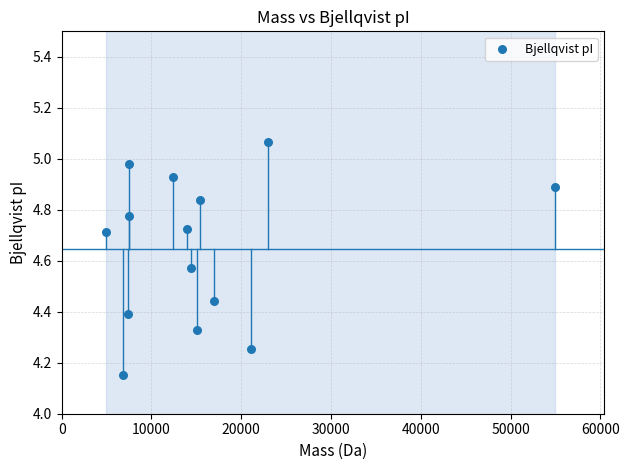

What is the range of Y values (max minus min)?

0.9